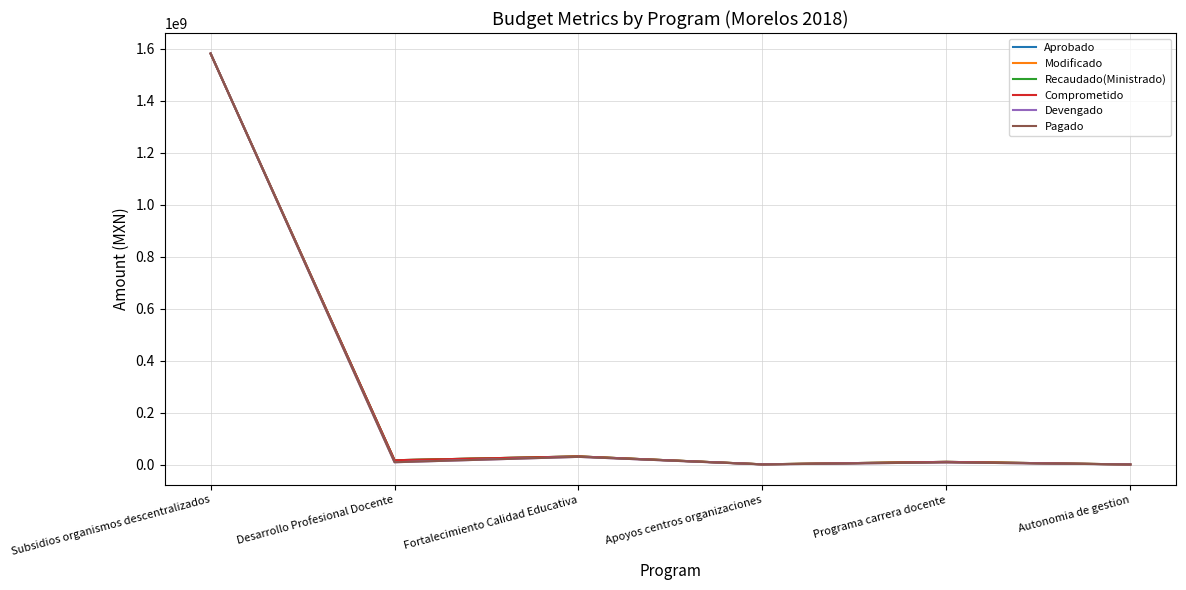

The Pagado series shows 45120310 at Fortalecimiento Calidad Educativa. True or false?

False